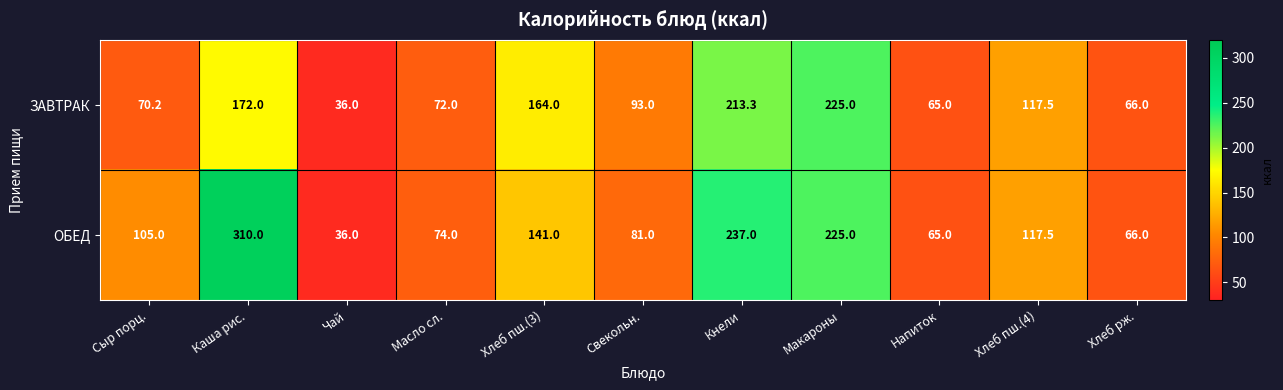

What is the total value across all series at Сыр порц.?

175.2